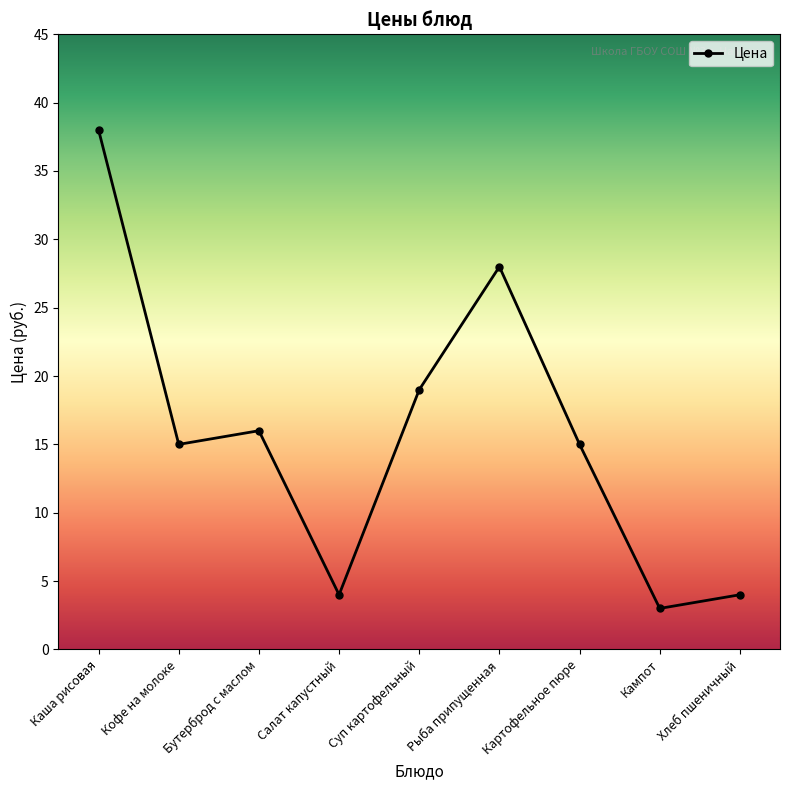

Reading left to right, extract all data points from this chart.

38	15	16	4	19	28	15	3	4